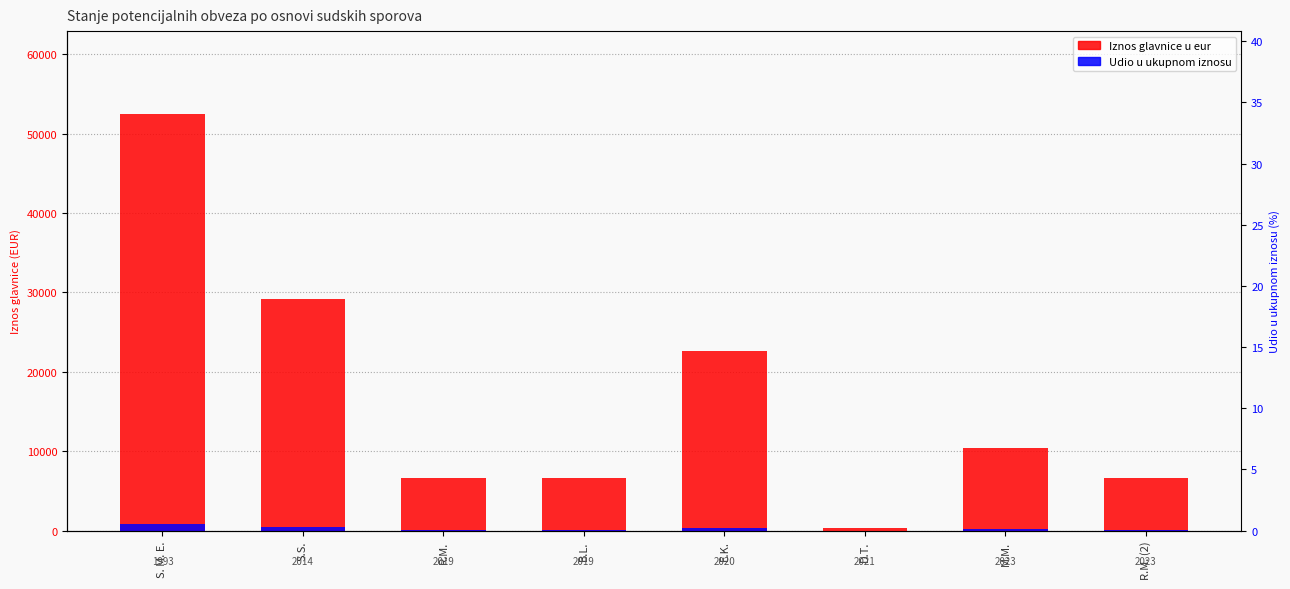

Which category has the highest value in the Udio u ukupnom iznosu series?

S. M. E.